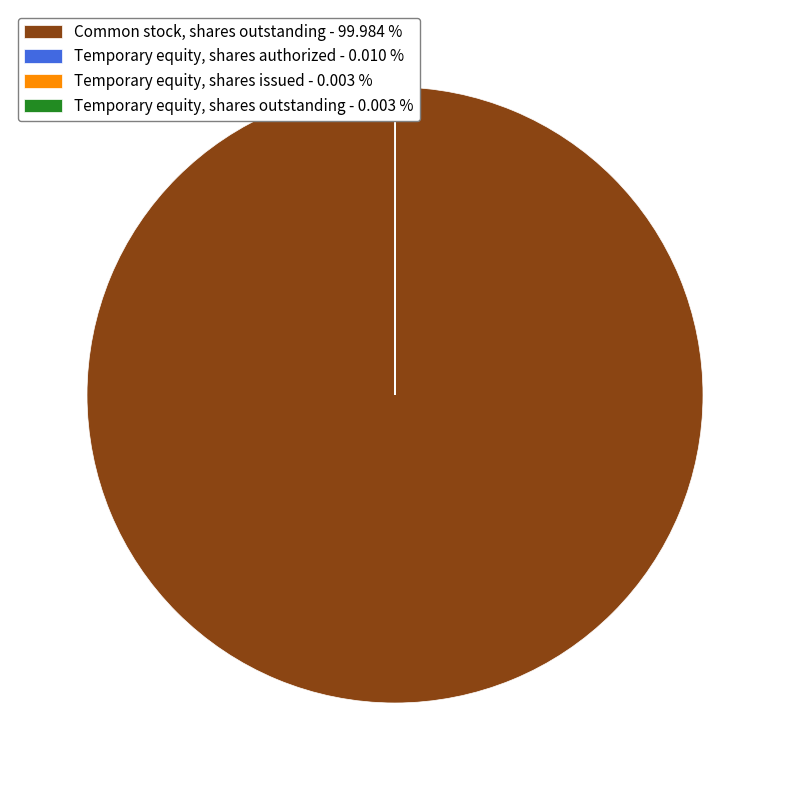

Which category has the biggest portion of the pie?

Common stock, shares outstanding